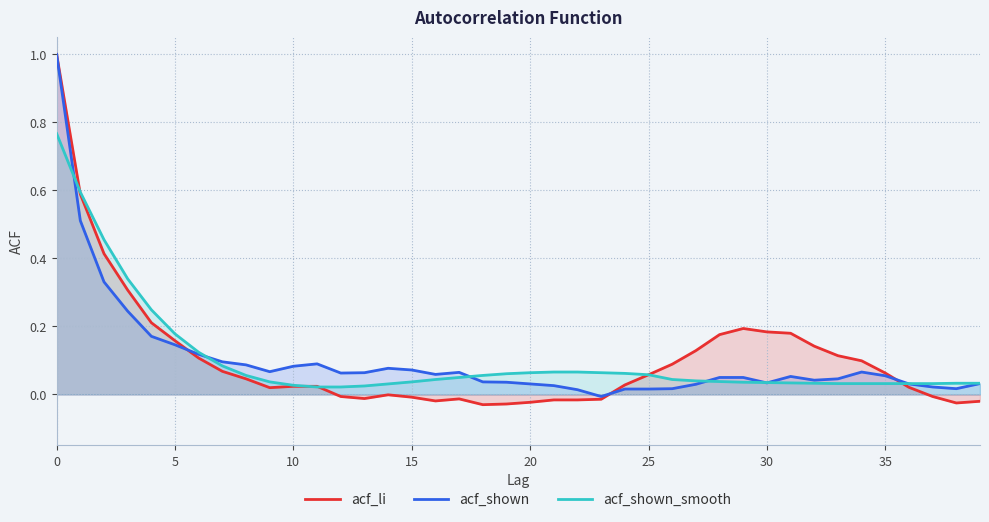

Which series has the largest range (max minus min)?

acf_li